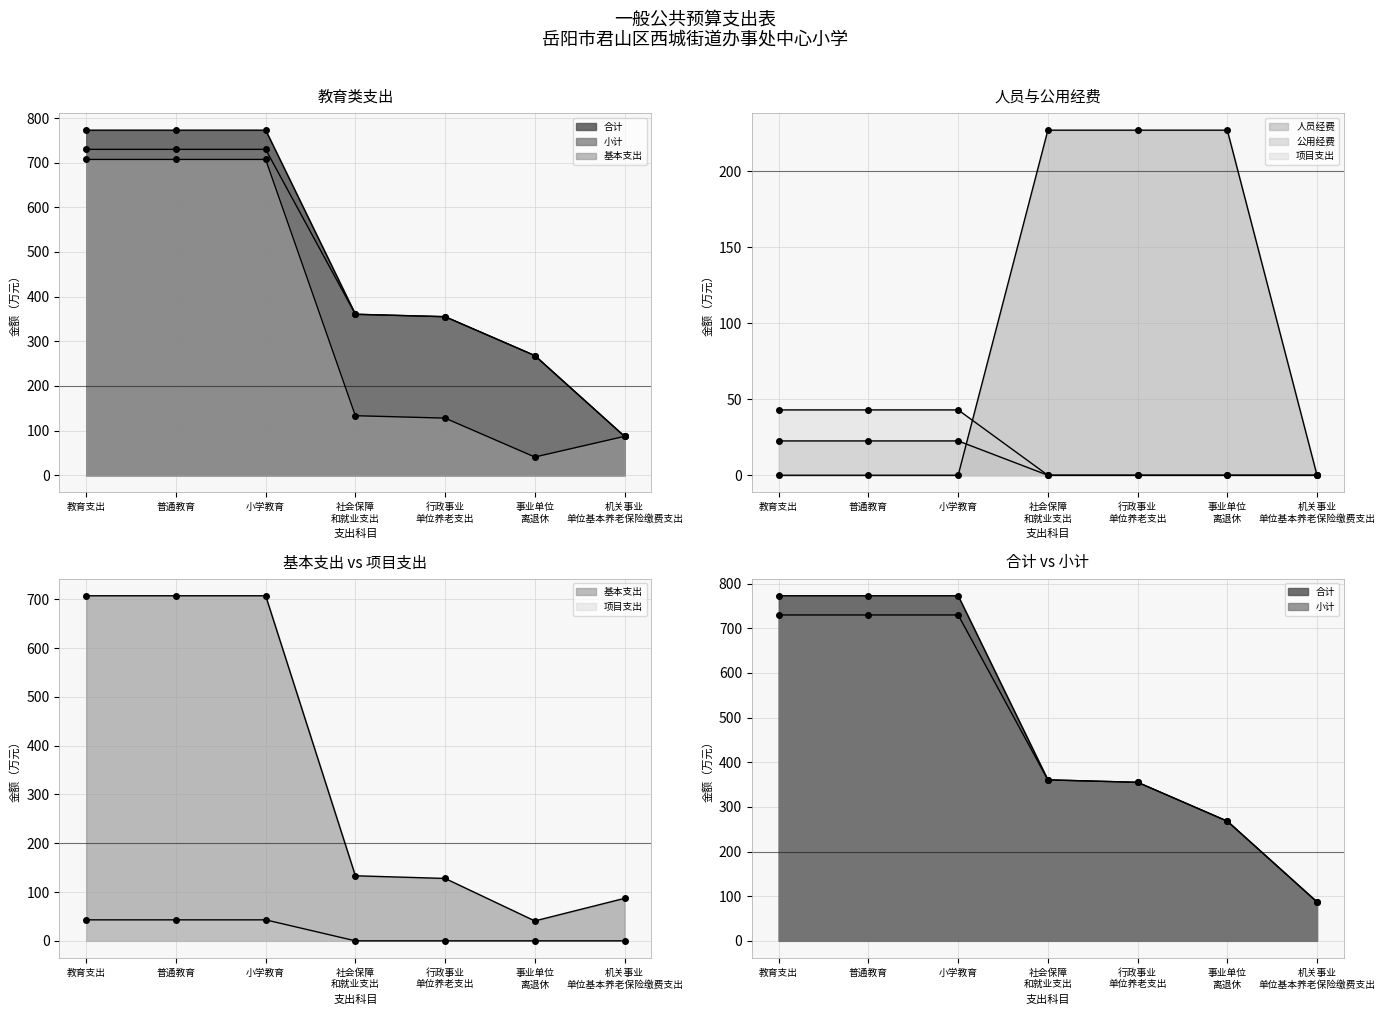

At which category is the sum across all series the highest?

教育支出